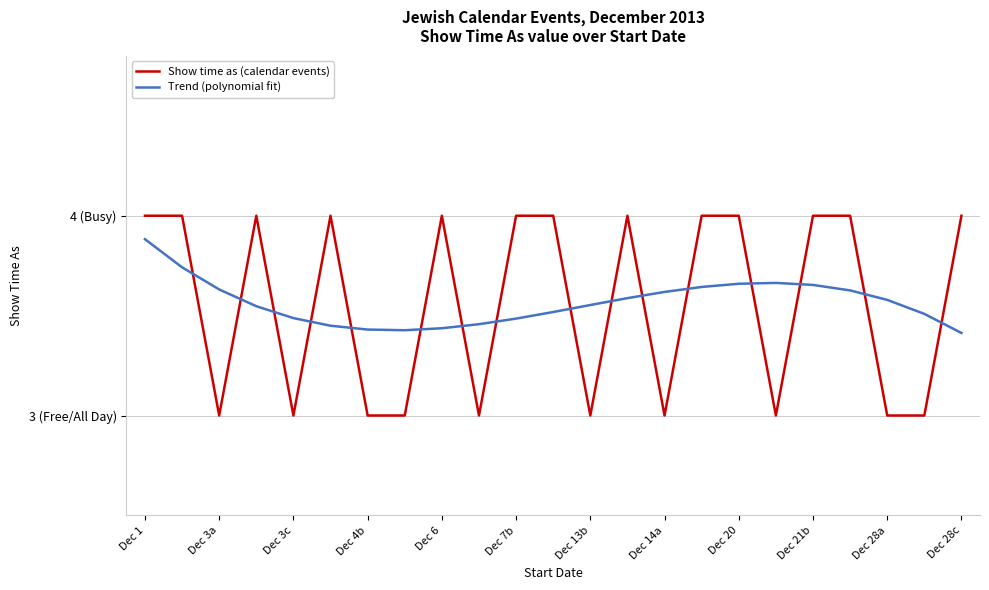

Does the chart display data point markers on the line(s)?

No